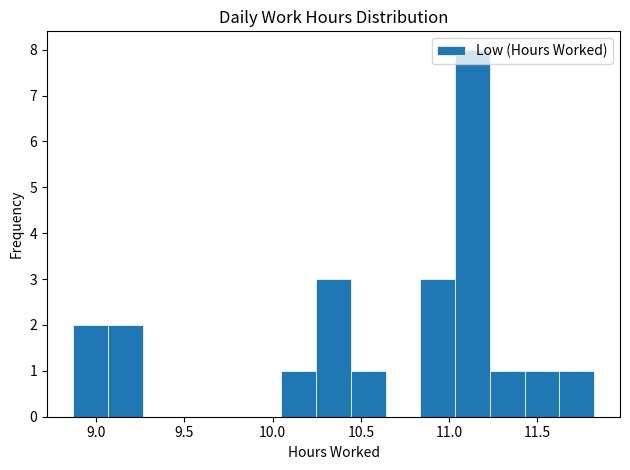

Read against the x-axis, roughly where is the centre of the tallest bar?

11.15